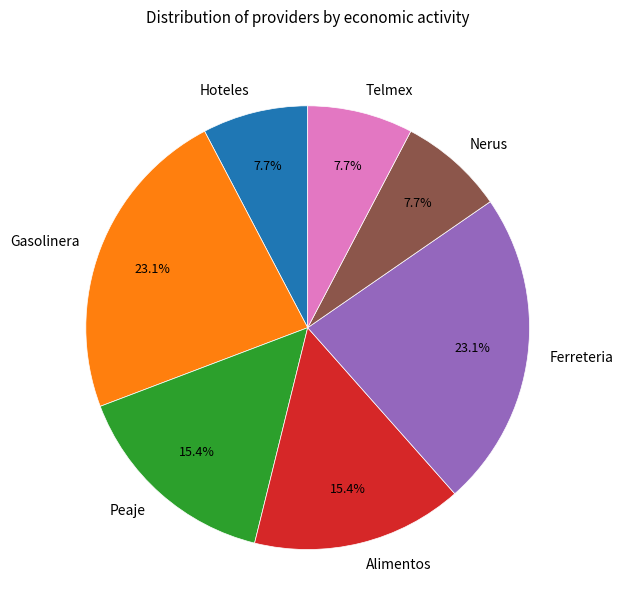

Does Telmex account for over 50% of the chart?

No